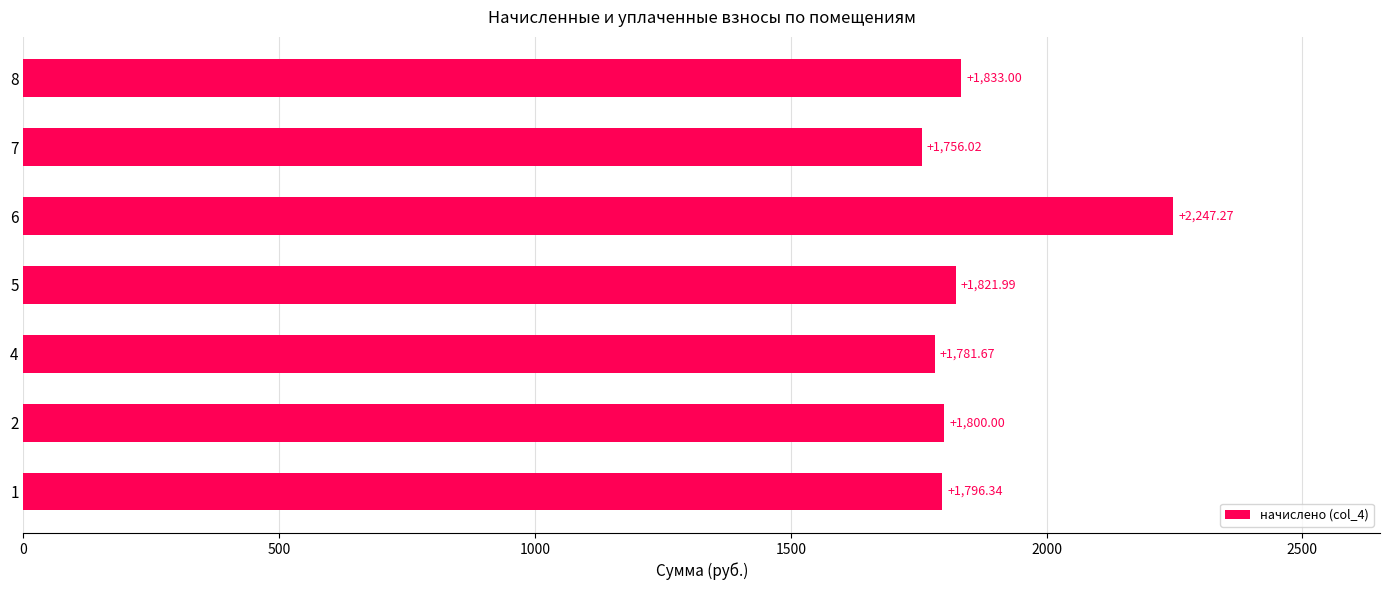

What is the change in value from 2 to 8?

+33.0